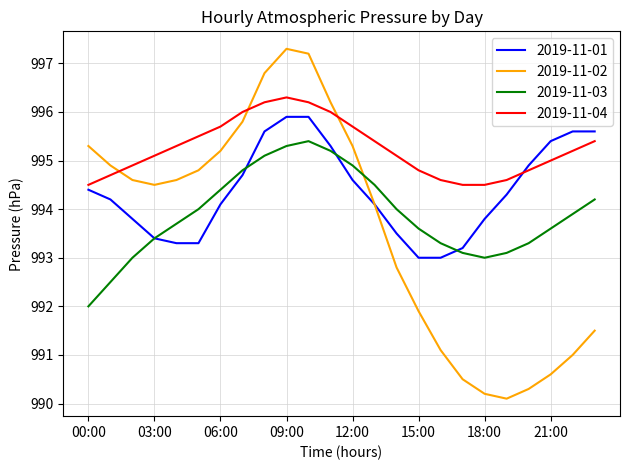

Count the number of categories in the chart.

24